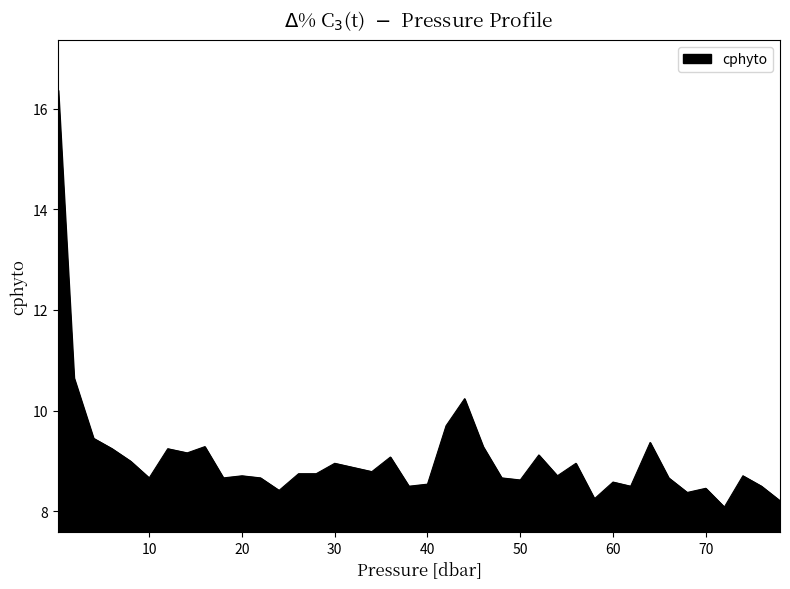

What is the difference between the maximum and minimum values?

8.3